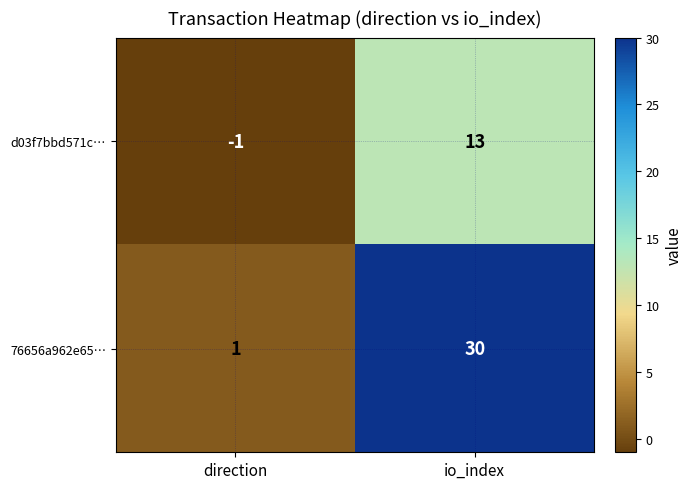

At which label is d03f7bbd571c… closest to 6?

direction